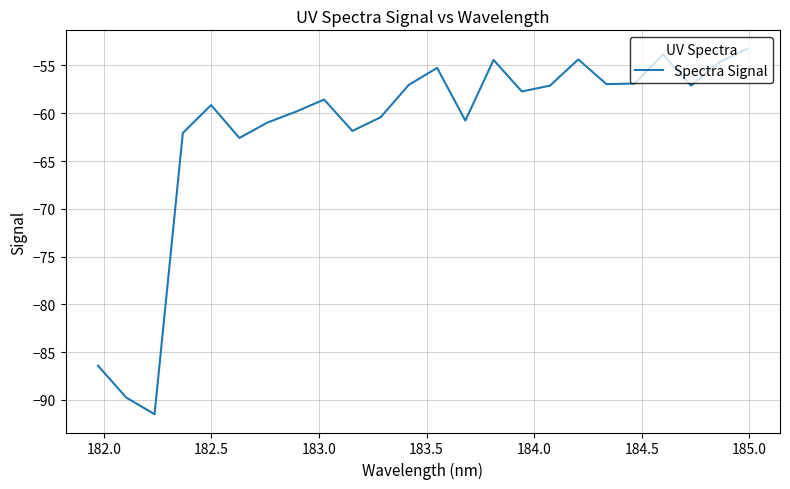

What is the difference between the maximum and minimum values?

38.3